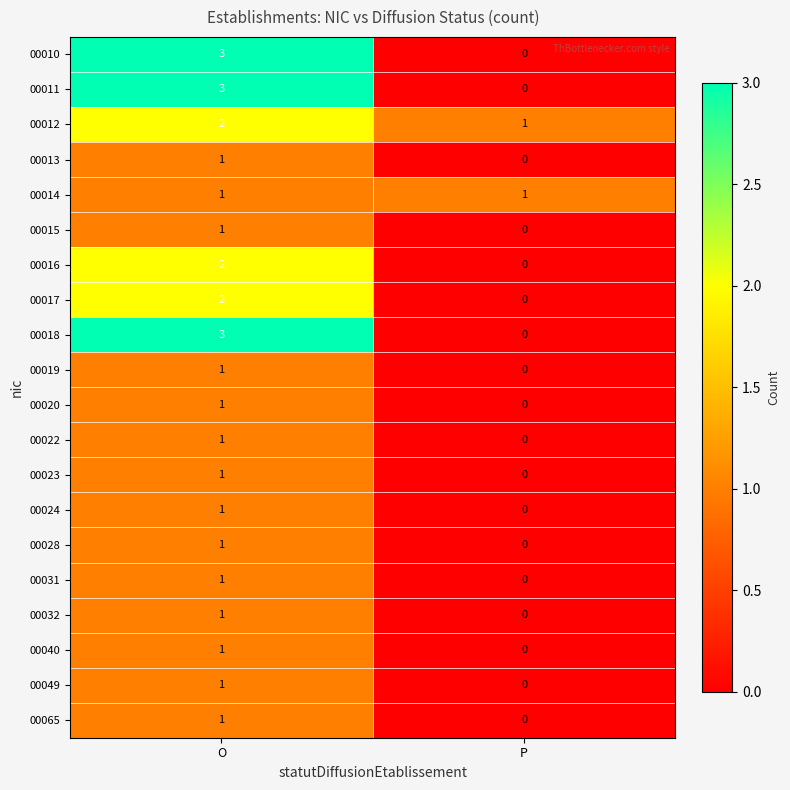

What is the difference between the highest and lowest values at O?

2